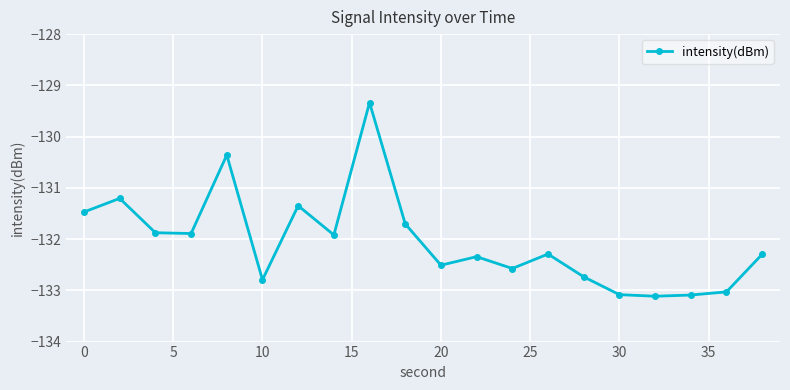

What is the value of the 3rd point from the left?

-131.9